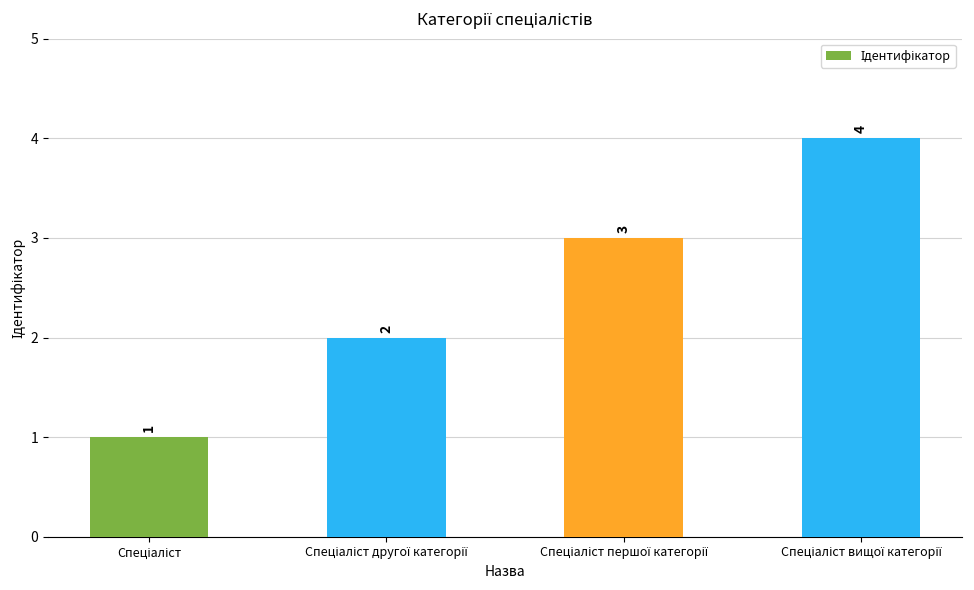

What is the sum of all values?

10